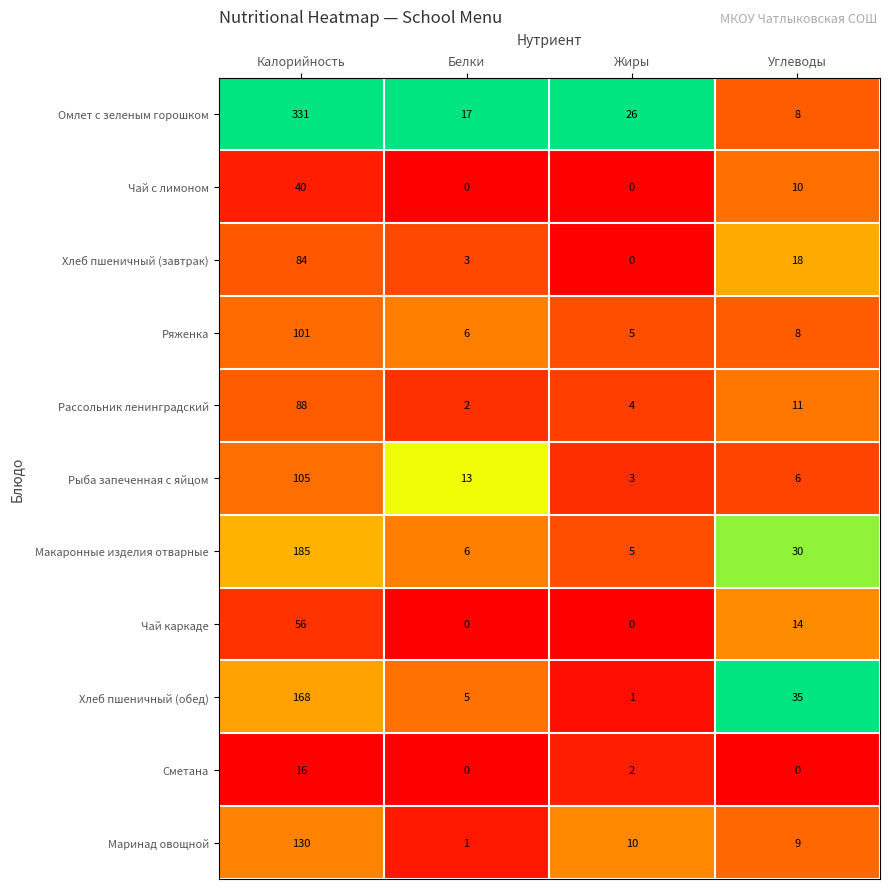

True or false: Хлеб пшеничный (обед) has a value of 8 at Белки.

False